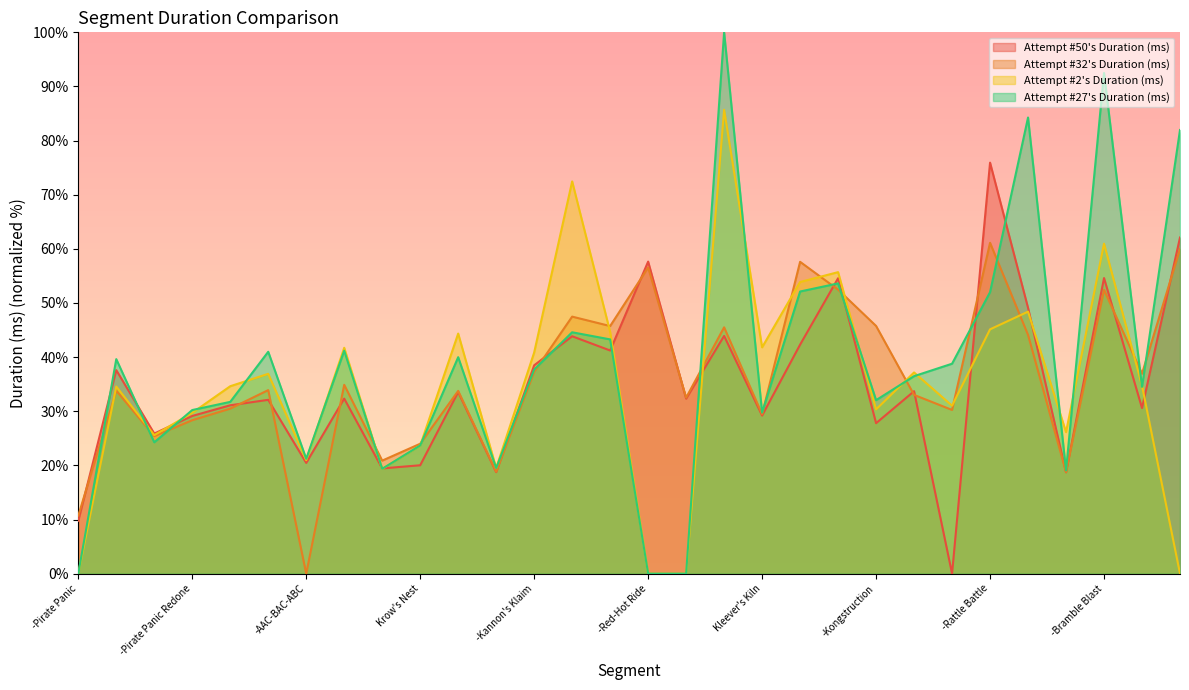

What is the spread (max minus min) of values at -Kannon's Klaim?

3.6